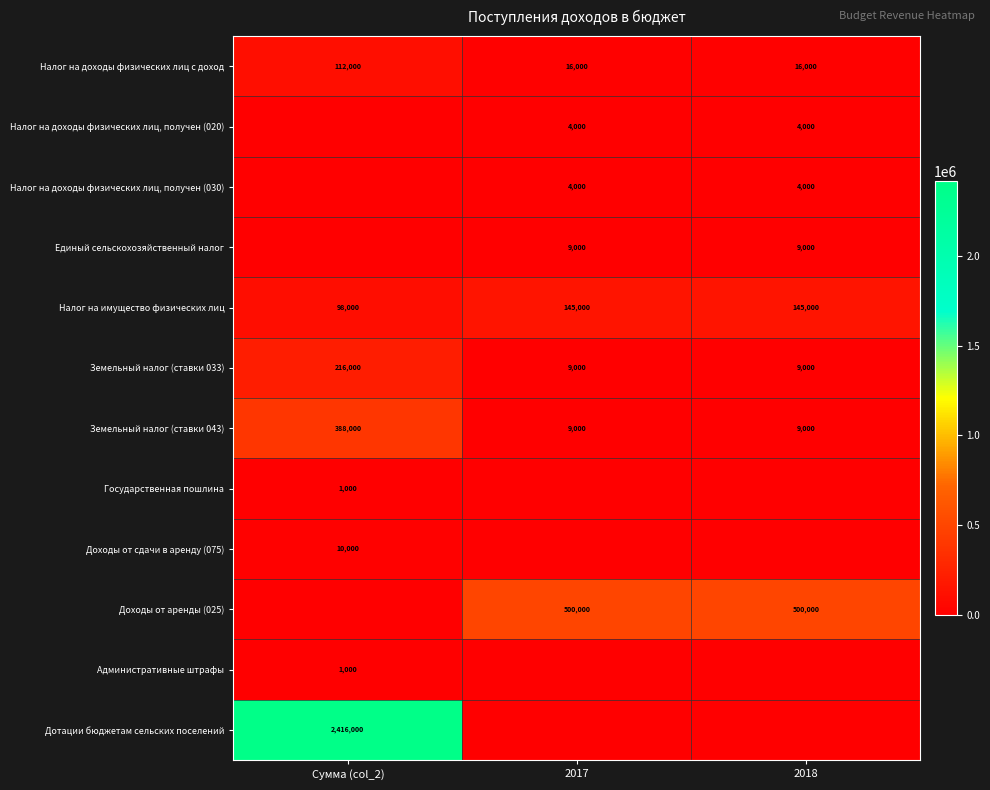

True or false: Налог на доходы физических лиц с доход has a value of 16000 at 2018.

True